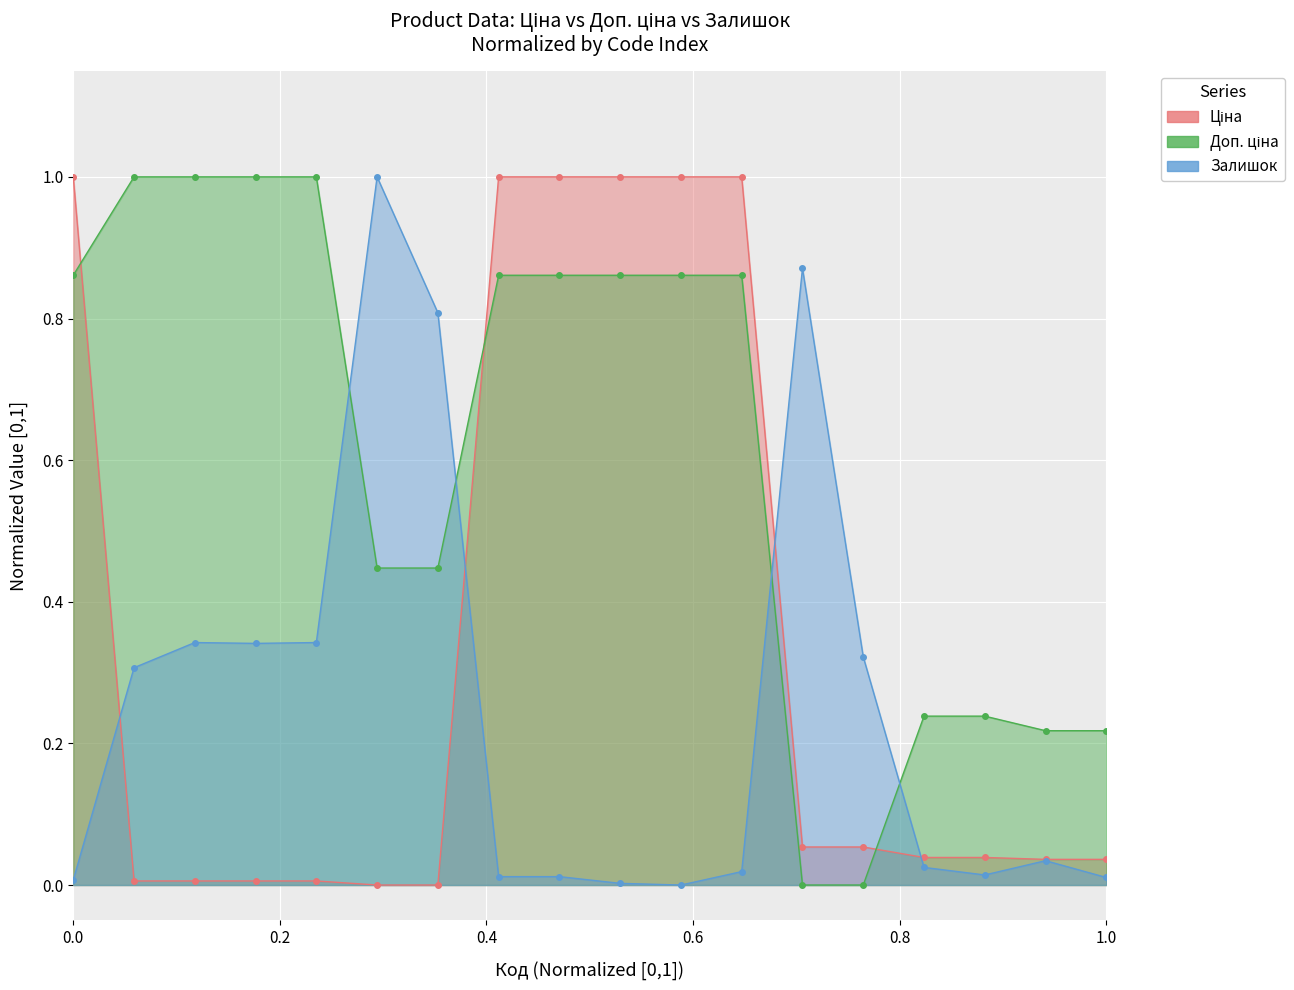

Is the value of Залишок at 0.8 greater than the value of Ціна at 13?

Yes